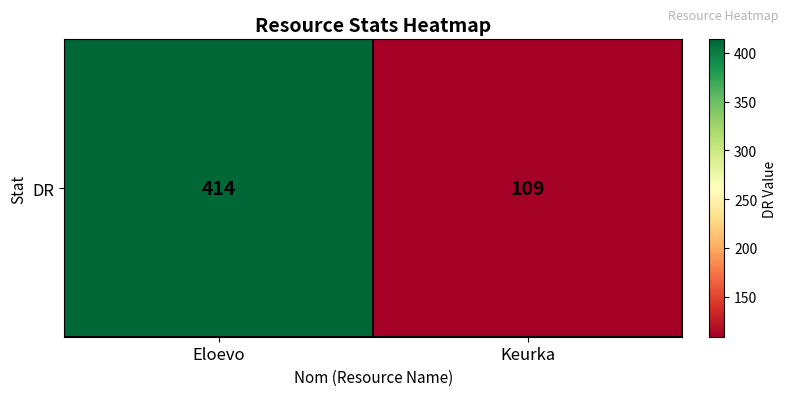

What is the average value?

262